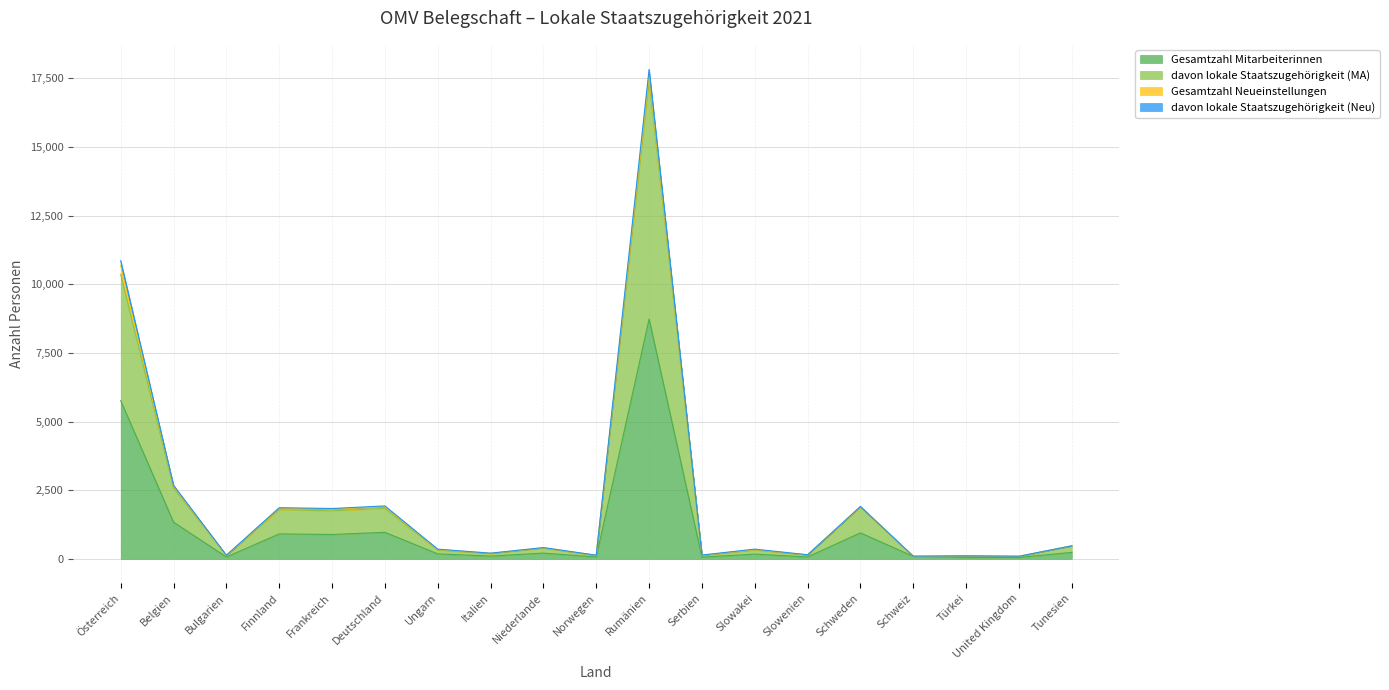

True or false: davon lokale Staatszugehörigkeit (MA) and Gesamtzahl Mitarbeiterinnen cross at least once.

False